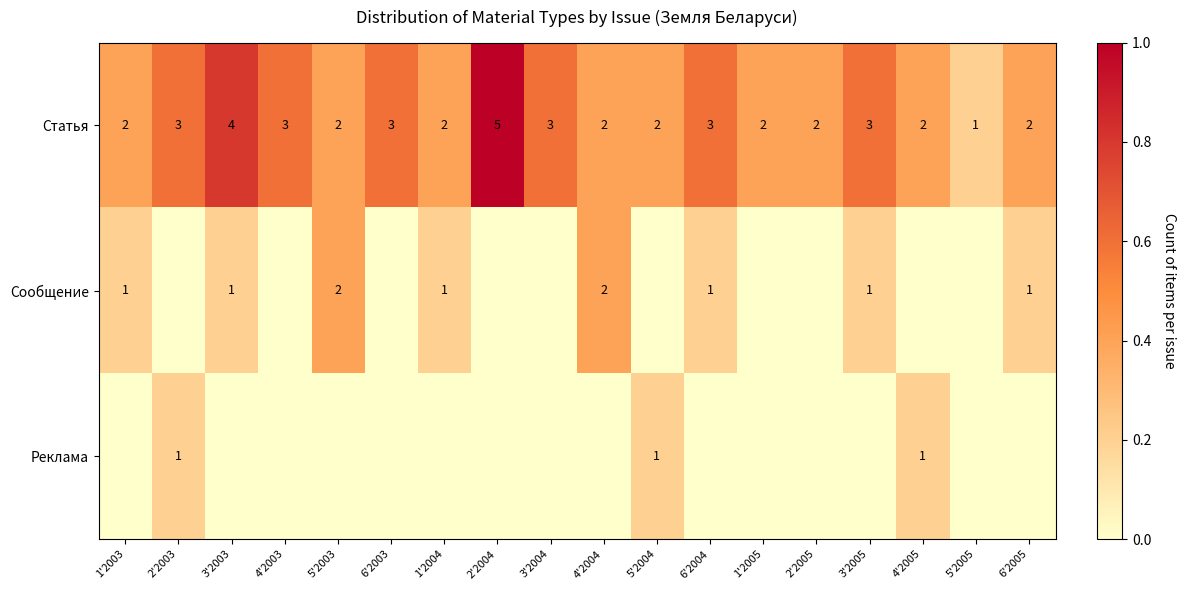

Which category has the lowest value in the Реклама series?

1'2003